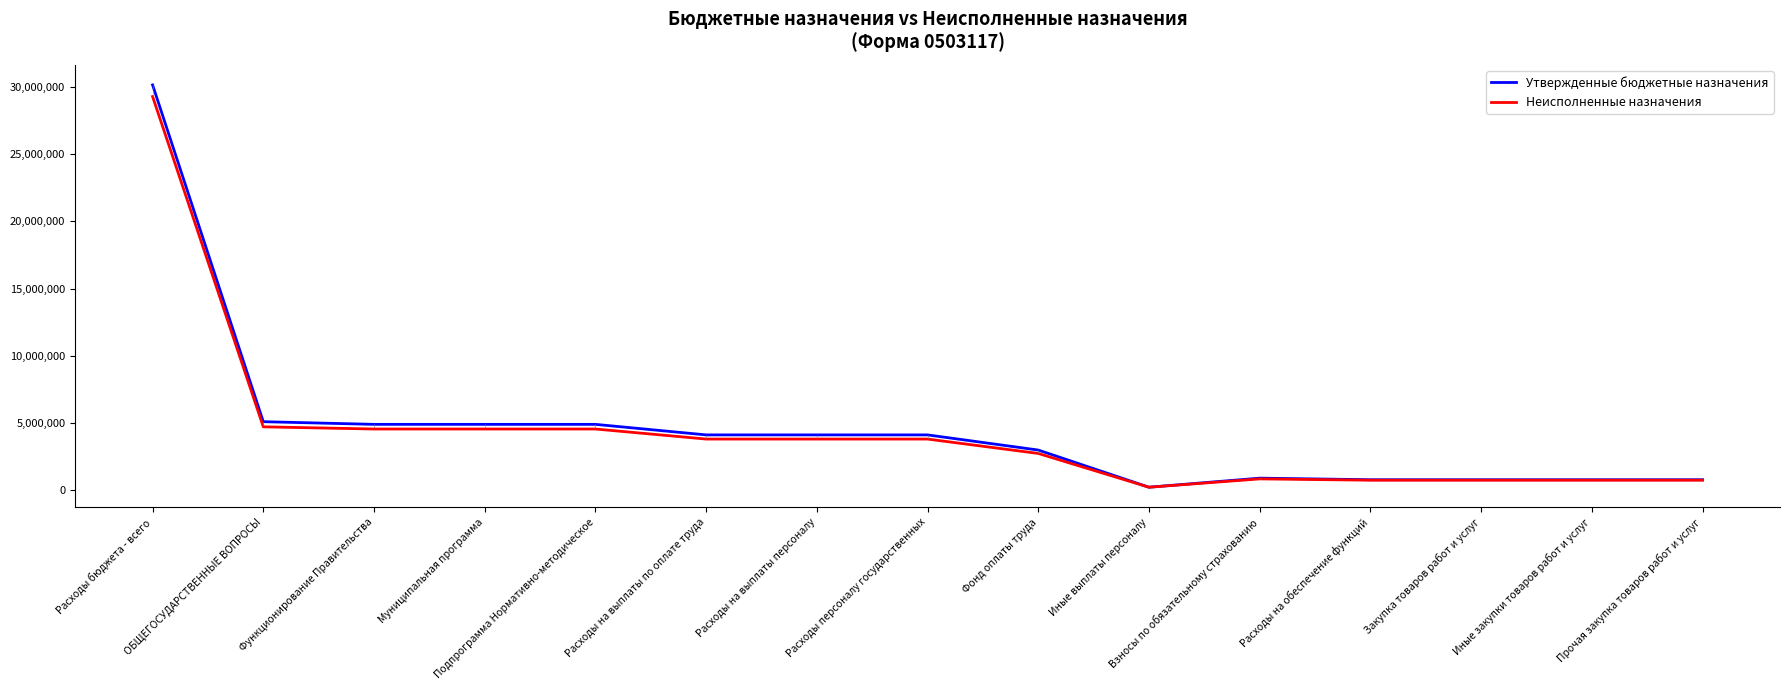

Is the value of Неисполненные назначения at ОБЩЕГОСУДАРСТВЕННЫЕ ВОПРОСЫ greater than the value of Утвержденные бюджетные назначения at Иные закупки товаров работ и услуг?

Yes